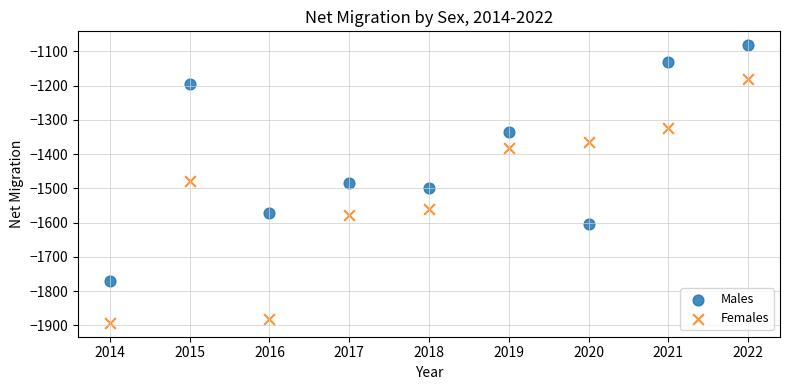

What are all the series names shown in the legend?

Males, Females